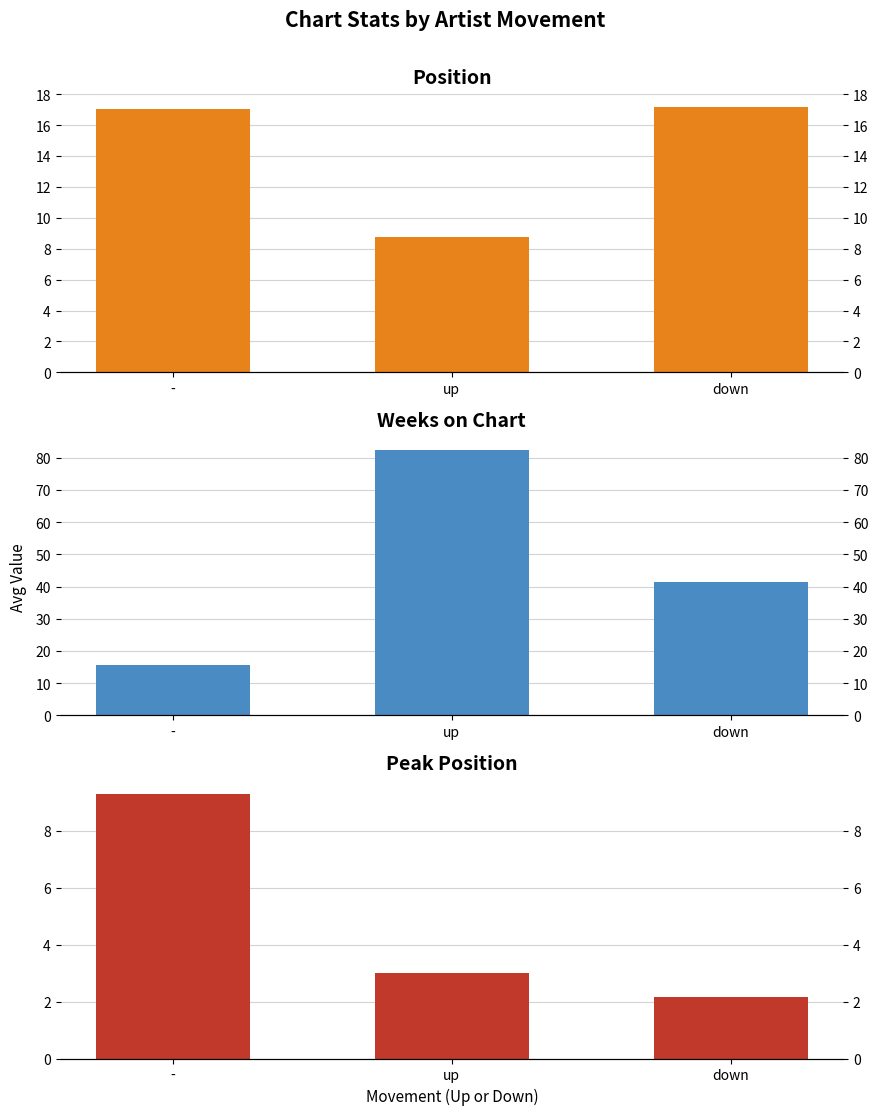

Reading right to left, extract all data points from this chart.

Position: 17.1	8.8	17.1
Weeks on Chart: 41.4	82.2	15.7
Peak Position: 2.1	3.0	9.3